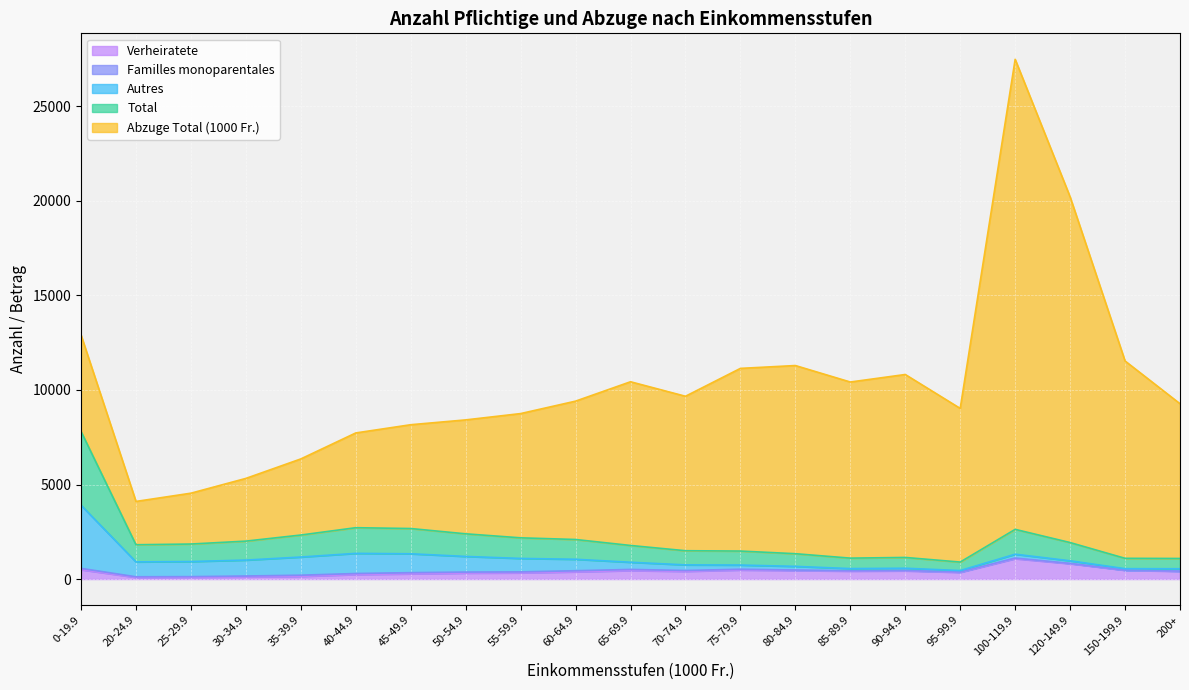

How many data points does each series have?

21